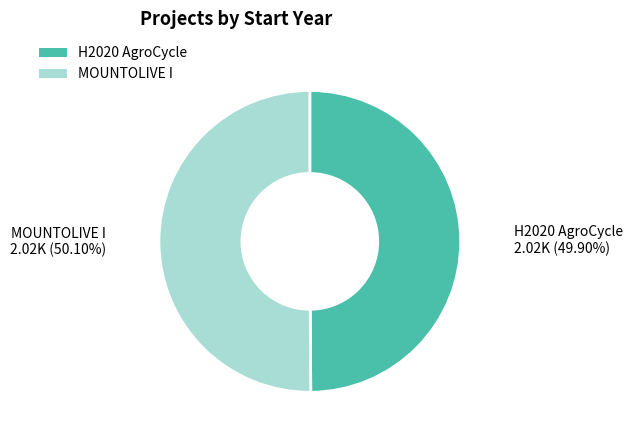

Does any single category account for the majority?

Yes